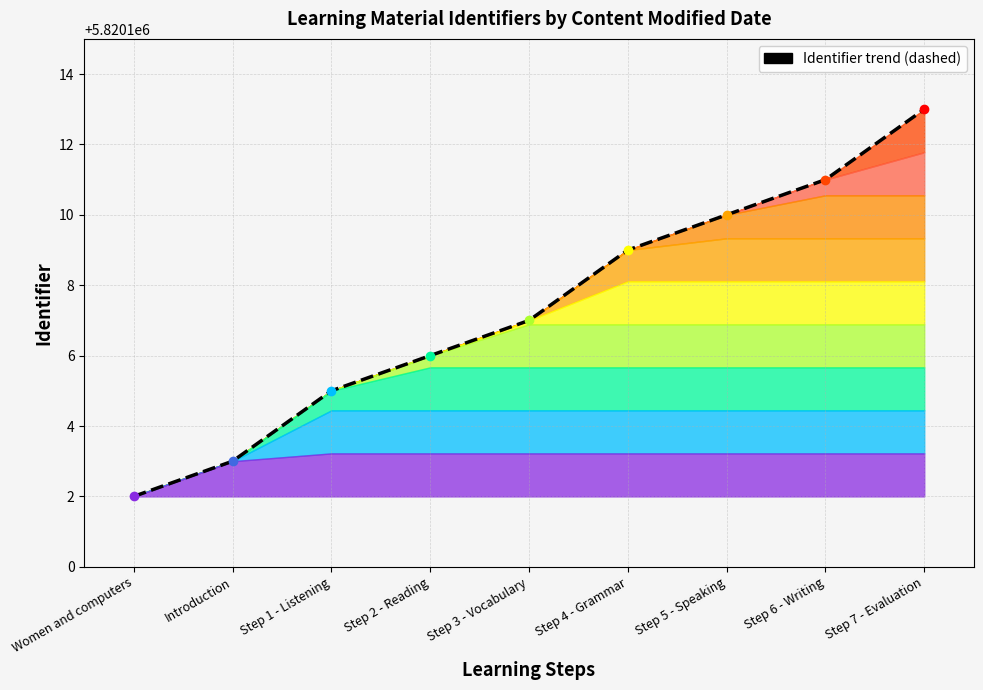

Which category has the lowest value across all series?

Women and computers